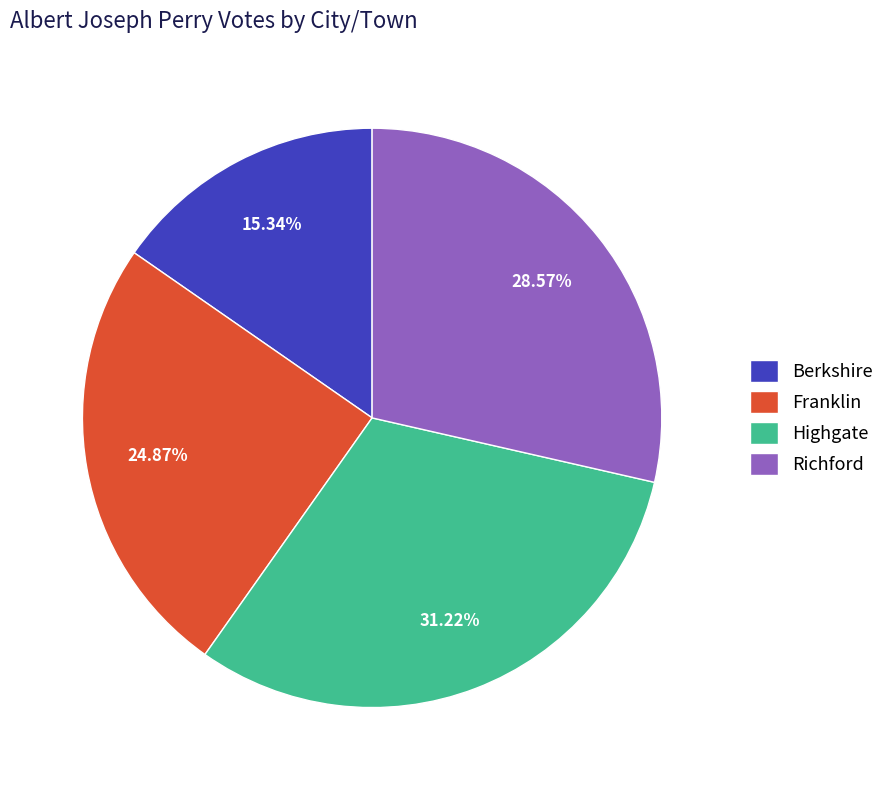

How many segments does this pie chart have?

4